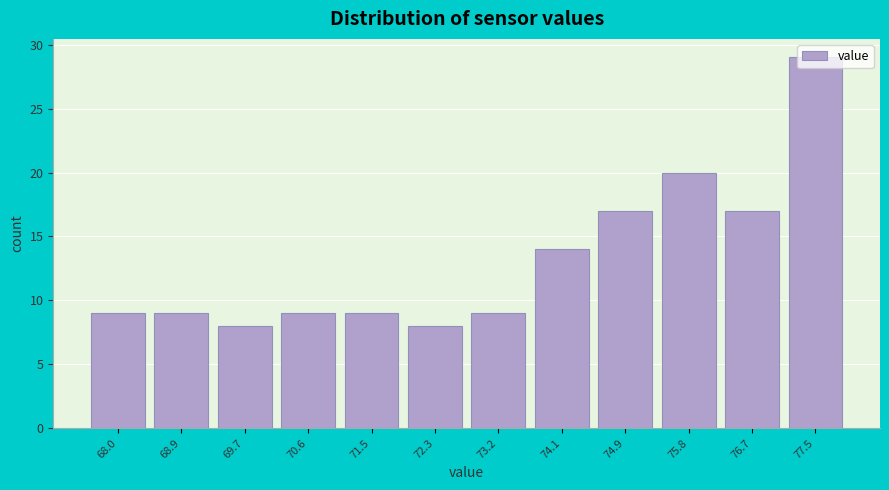

Which label corresponds to the largest value in the chart?

77.5